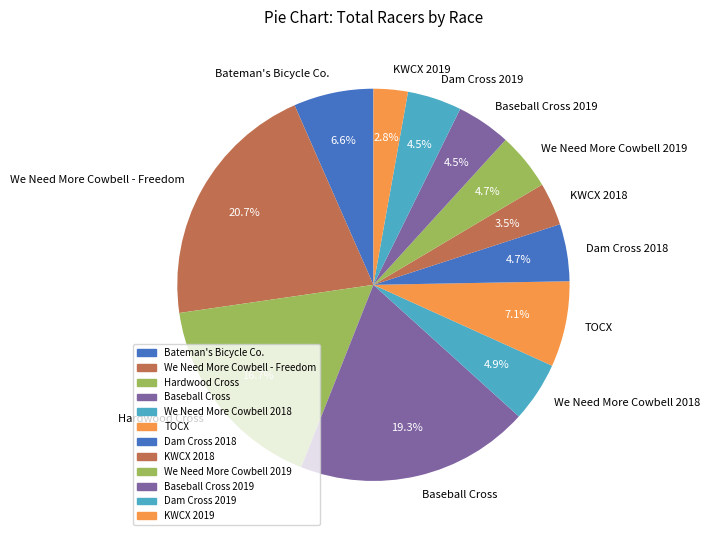

What portion of the pie excludes TOCX?

92.9%